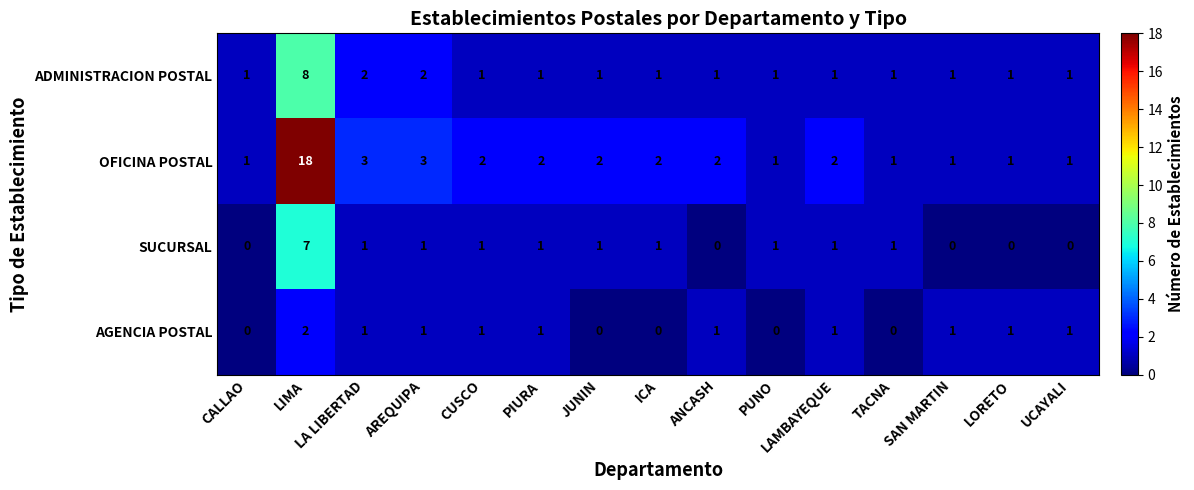

At which label does OFICINA POSTAL first exceed 2?

LIMA